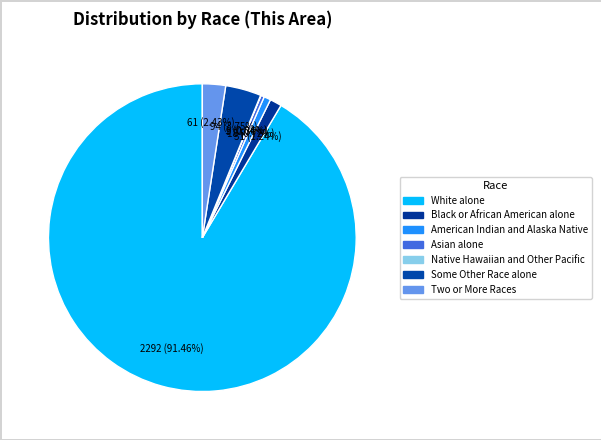

Do Two or More Races and Black or African American alone together represent more than half of the pie?

No